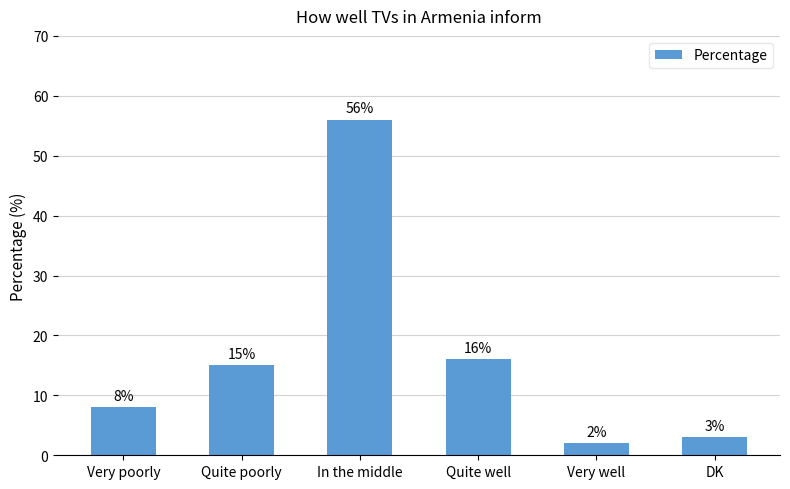

What is the approximate value at Very poorly, to the nearest 10?

10